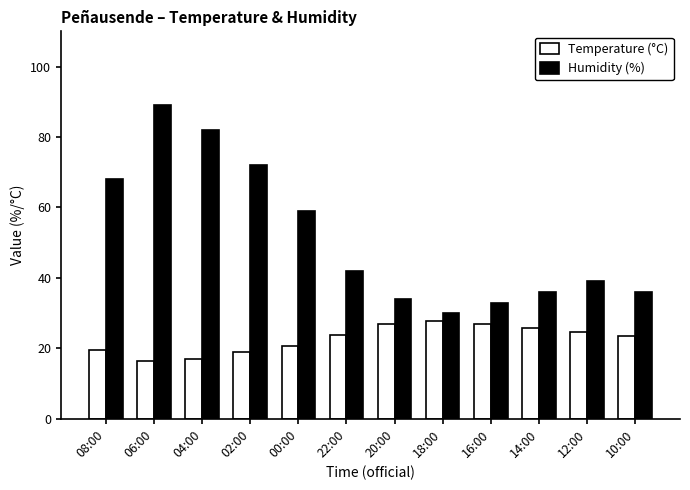

What are all the series names shown in the legend?

Temperature (°C), Humidity (%)